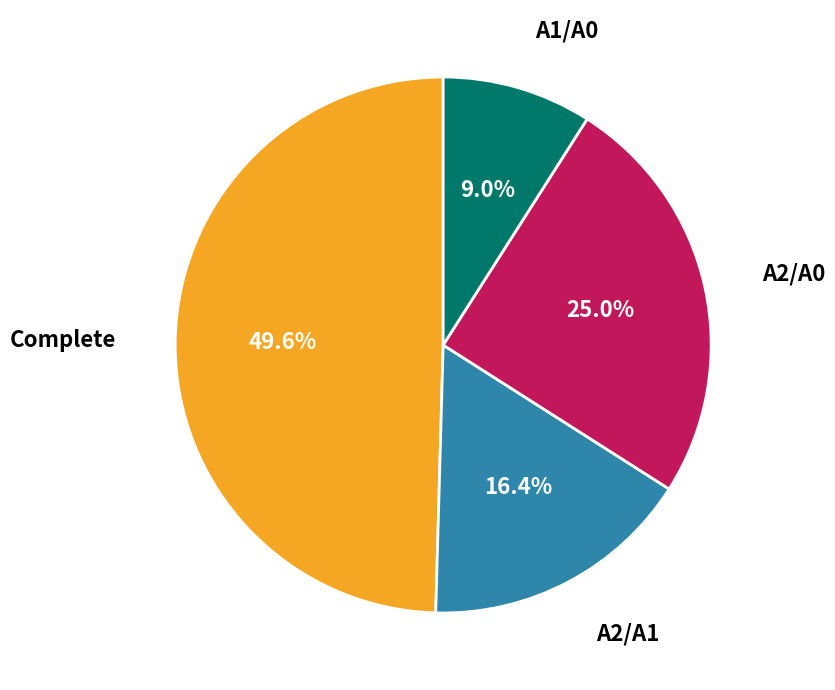

Does any single category account for the majority?

No